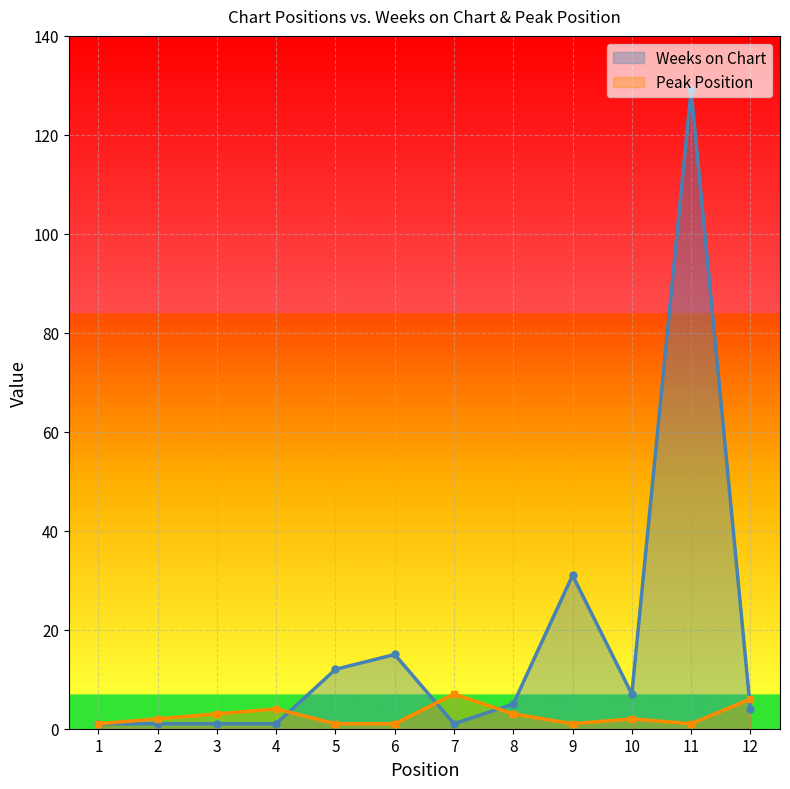

What is the difference between the second highest and second lowest values in the Peak Position series?

5